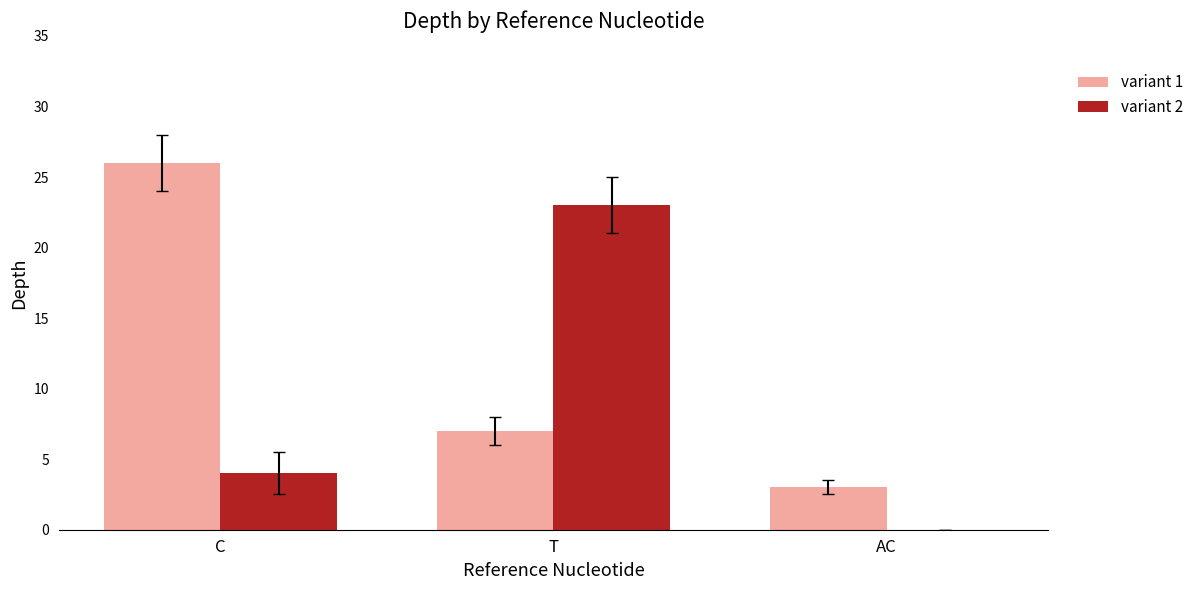

At which category does the chart reach its peak across all series?

C